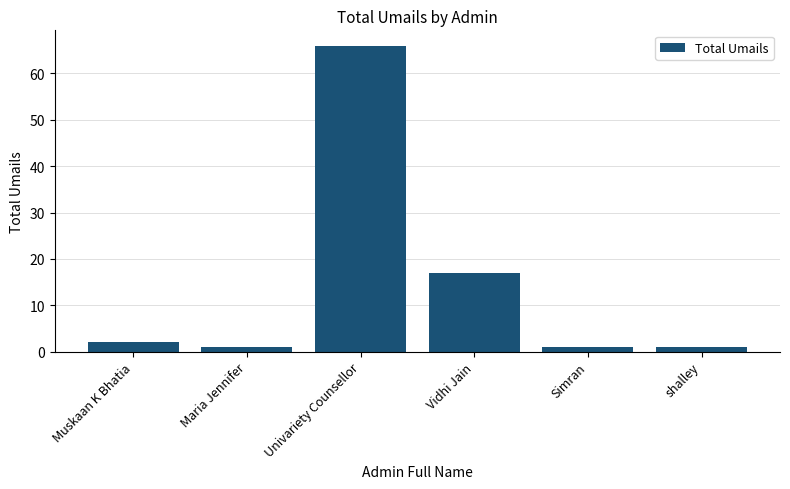

What is the label of the 4th bar from the right?

Univariety Counsellor